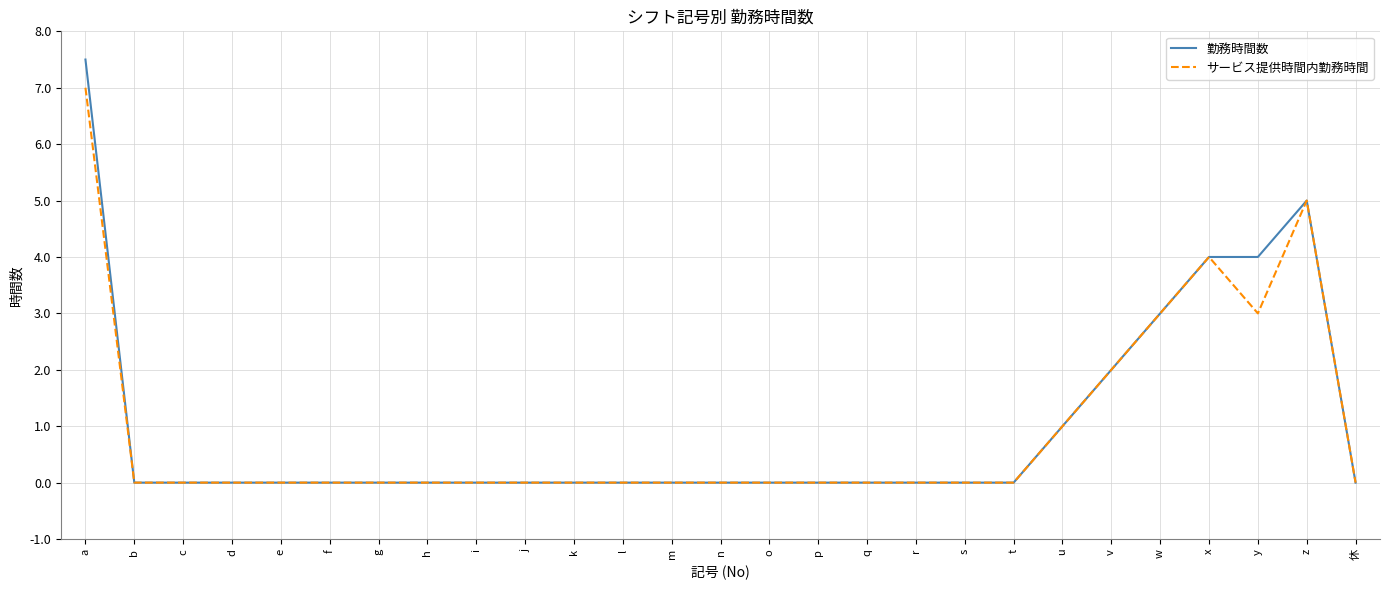

List the series in order of their peak value, lowest first.

サービス提供時間内勤務時間, 勤務時間数